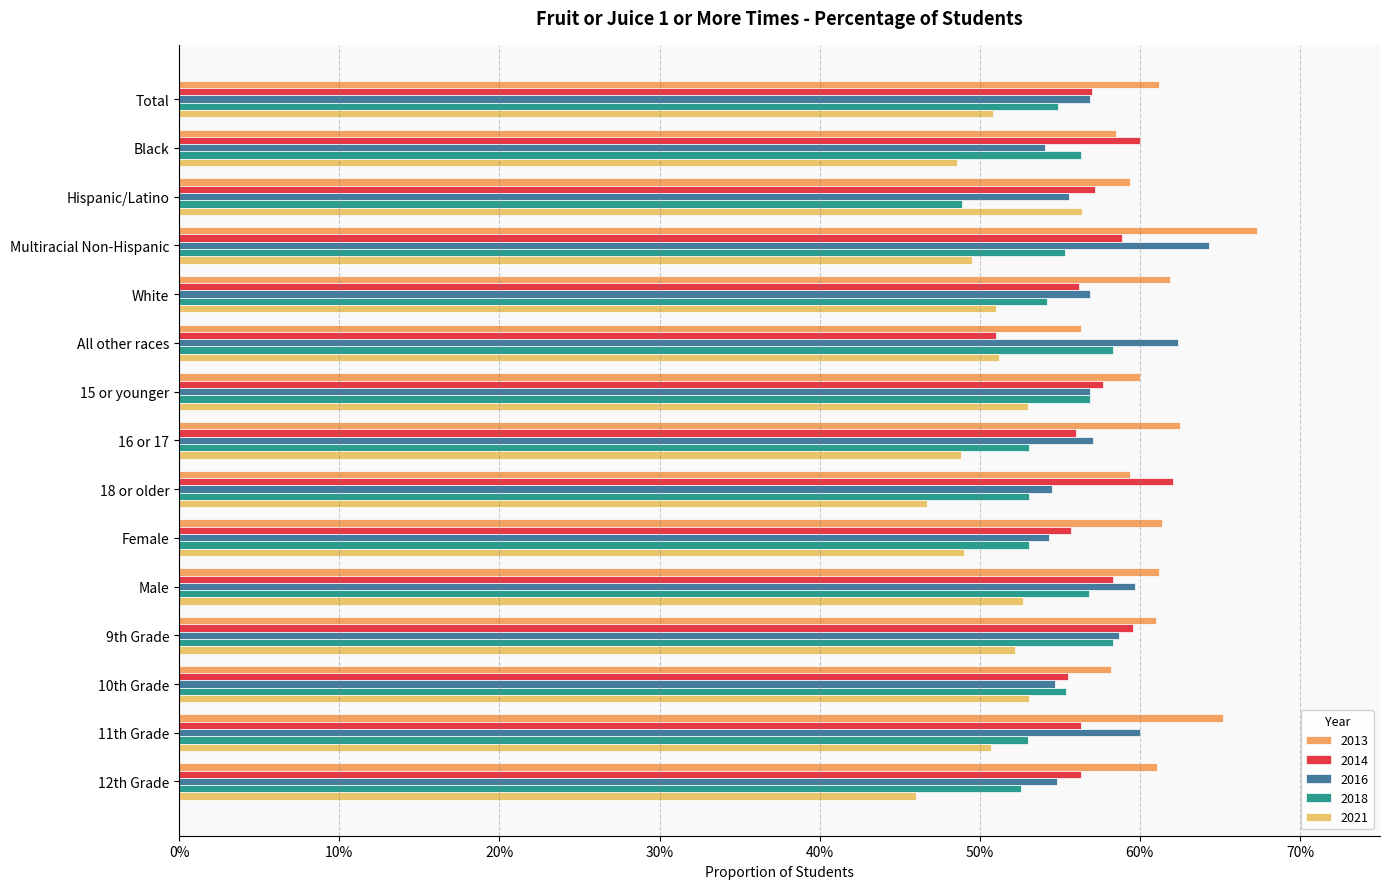

What is the minimum value shown in the chart?

0.5